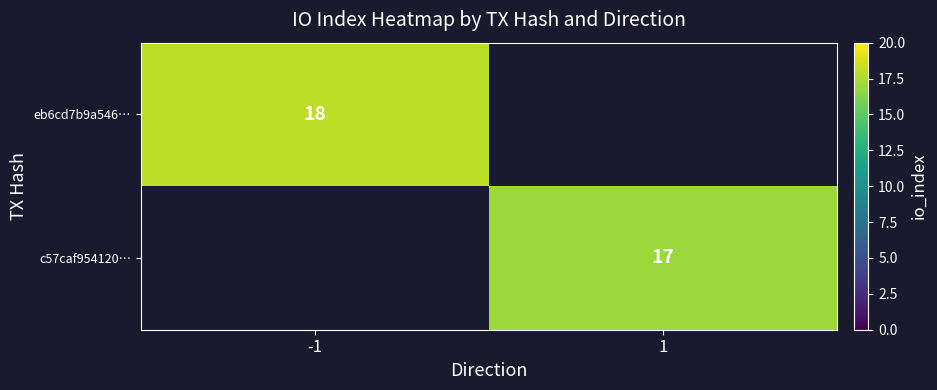

How many positive values does the c57caf954120… series have?

1